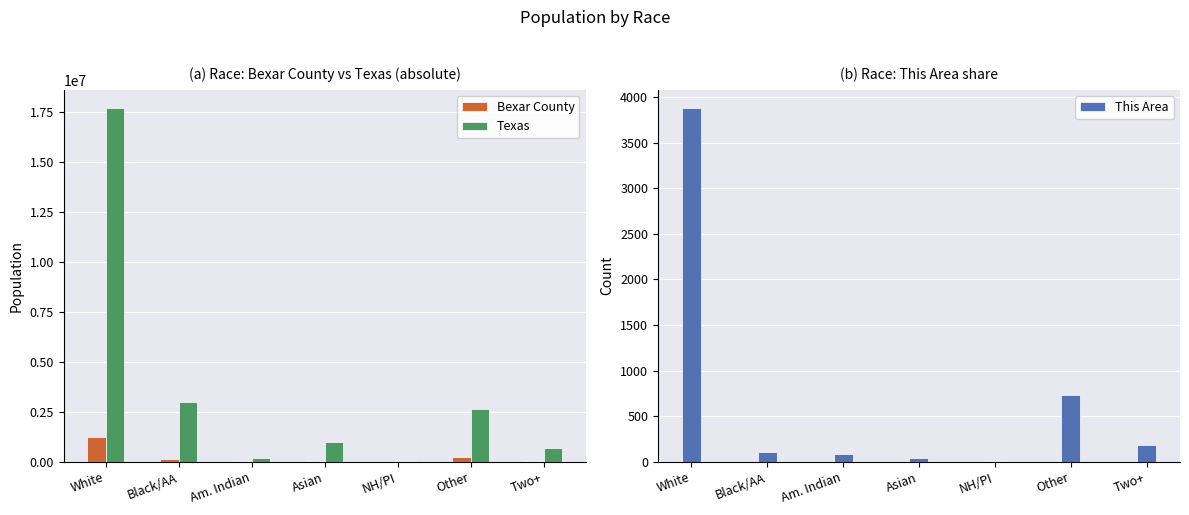

Which series has the largest total across all categories?

Texas